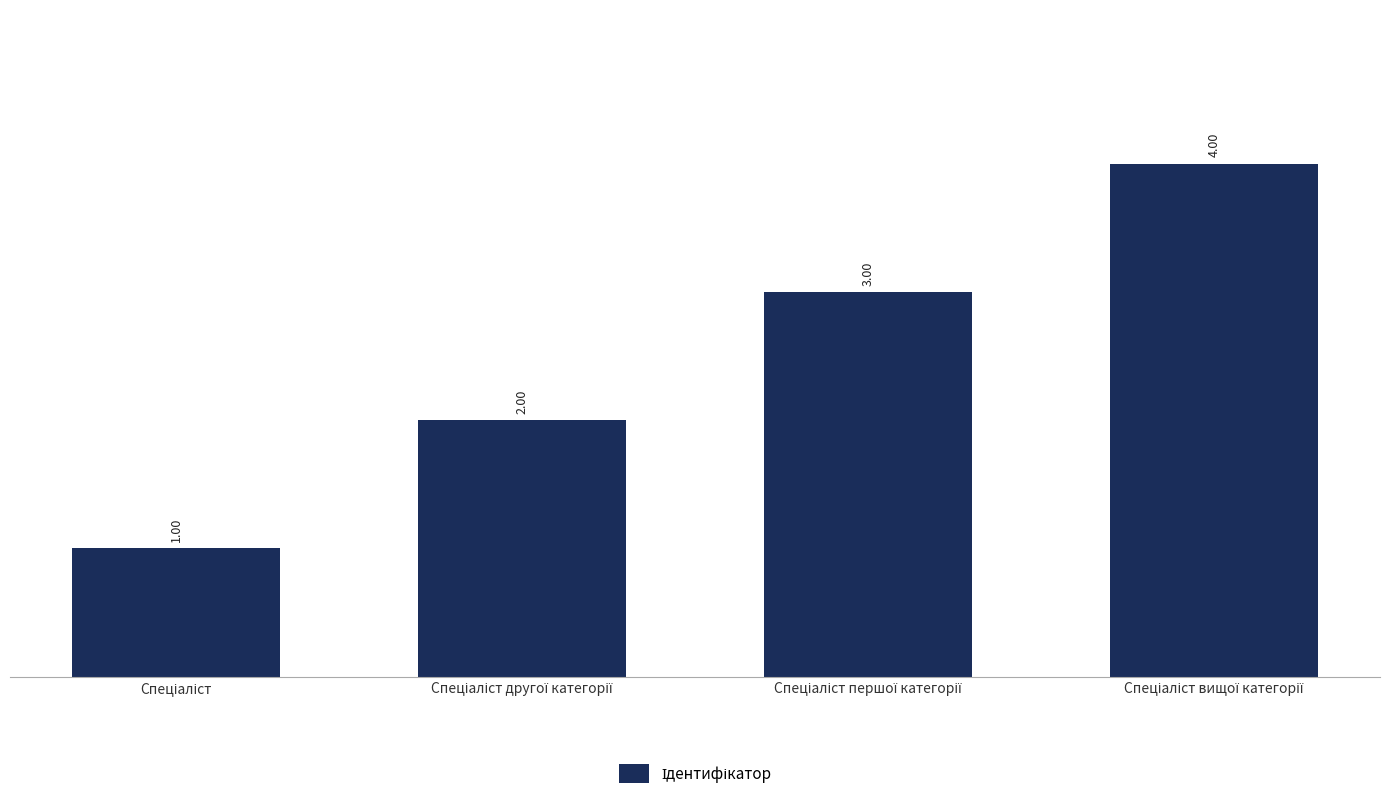

What is the sum of all values?

10